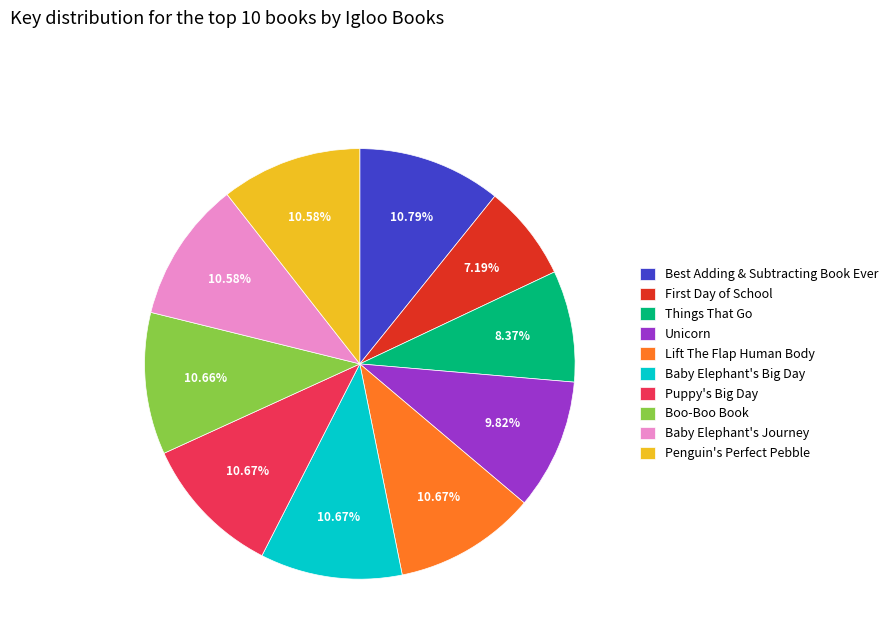

To the nearest percent, what is the average slice percentage?

10%